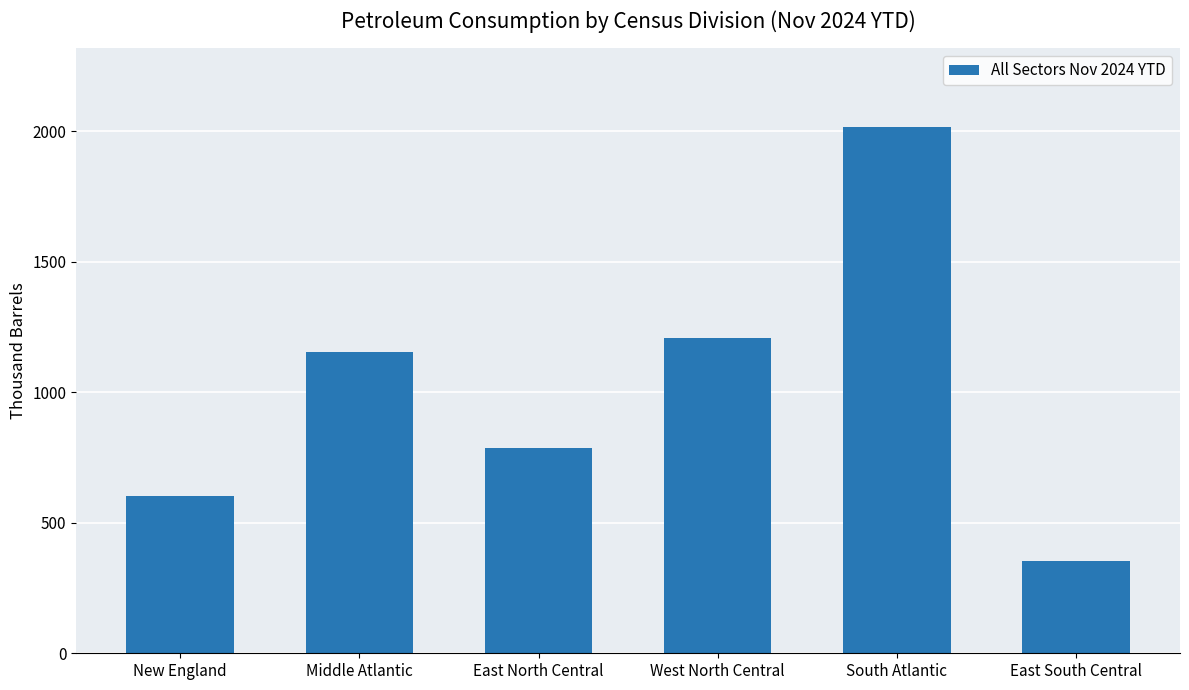

What is the greatest value displayed?

2015